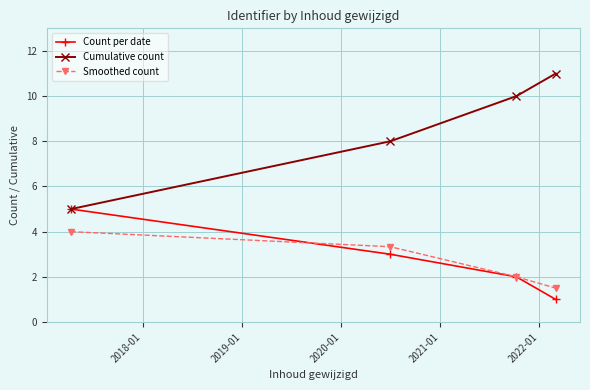

Which series has the largest total across all categories?

Cumulative count